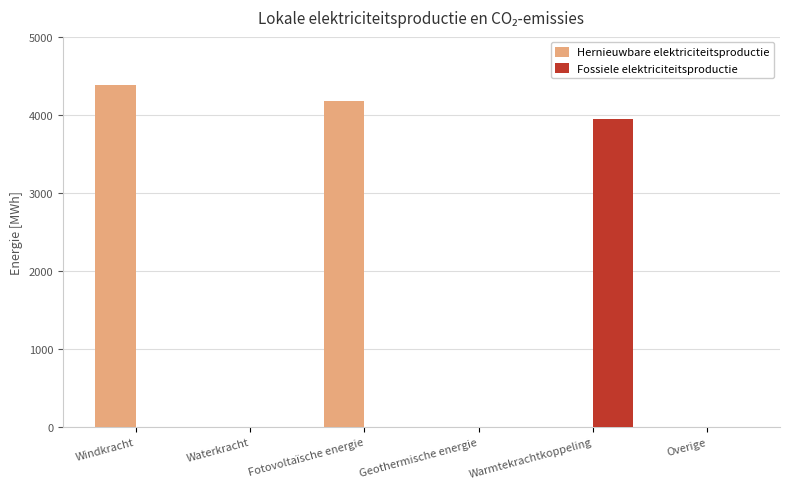

Which category has the highest value in the Hernieuwbare elektriciteitsproductie series?

Windkracht